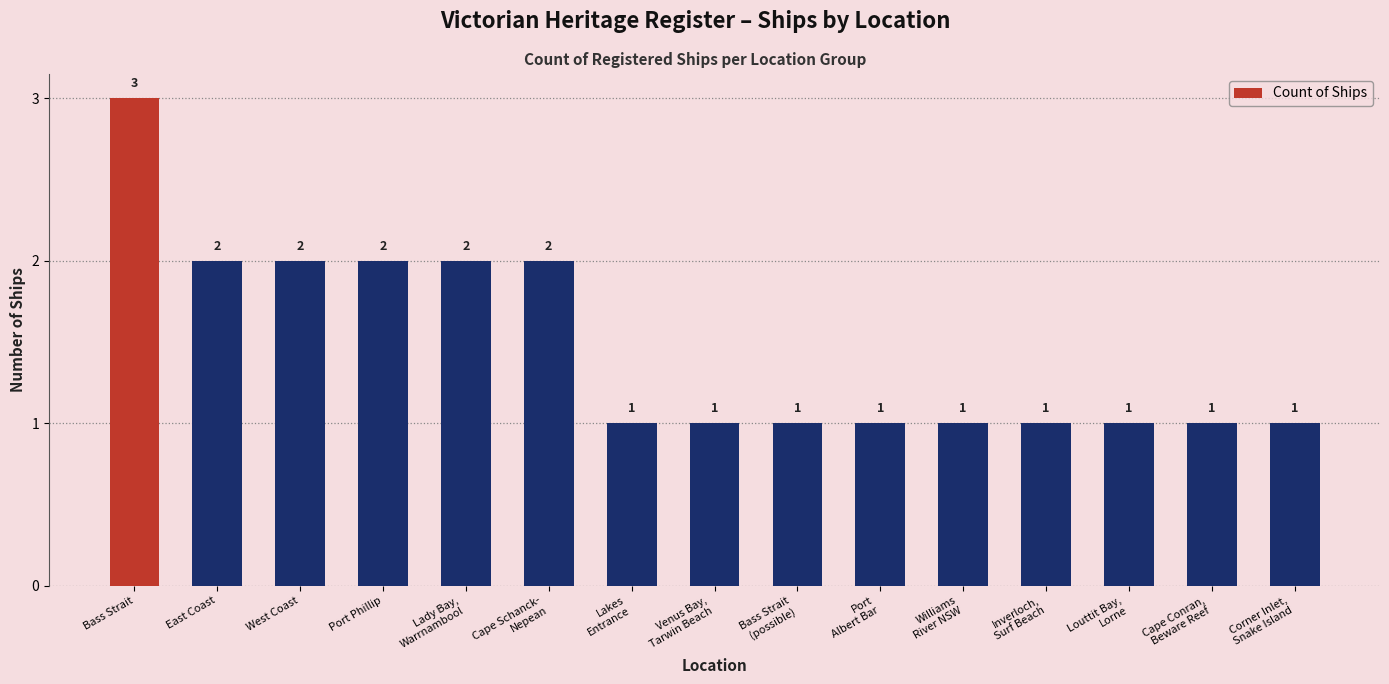

What is the value of the 11th bar from the left?

1